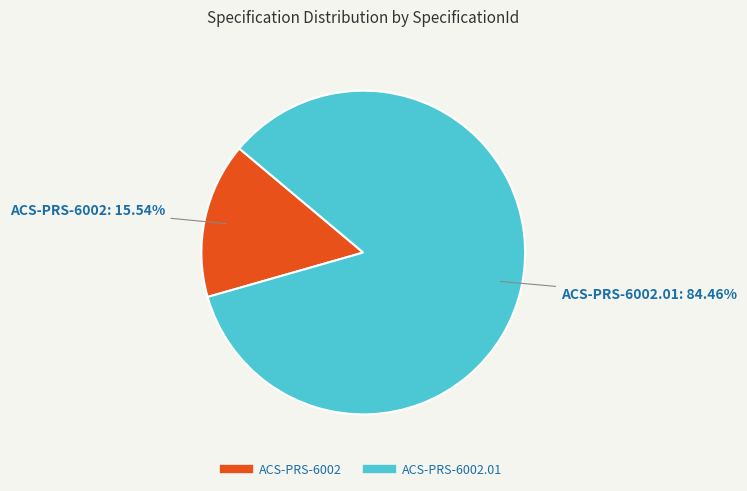

Is there a majority slice in this chart?

Yes